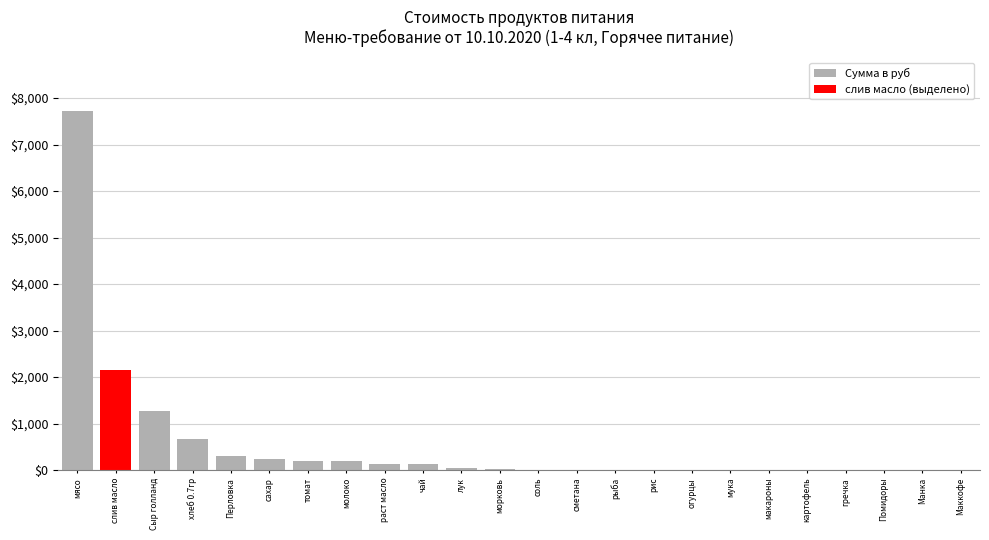

Rank the categories by value from highest to lowest.

мясо, слив масло, Сыр голланд, хлеб 0.7гр, Перловка, сахар, томат, молоко, раст масло, чай, лук, морковь, соль, сметана, рыба, рис, огурцы, мука, макароны, картофель, гречка, Помидоры, Манка, Маккофе